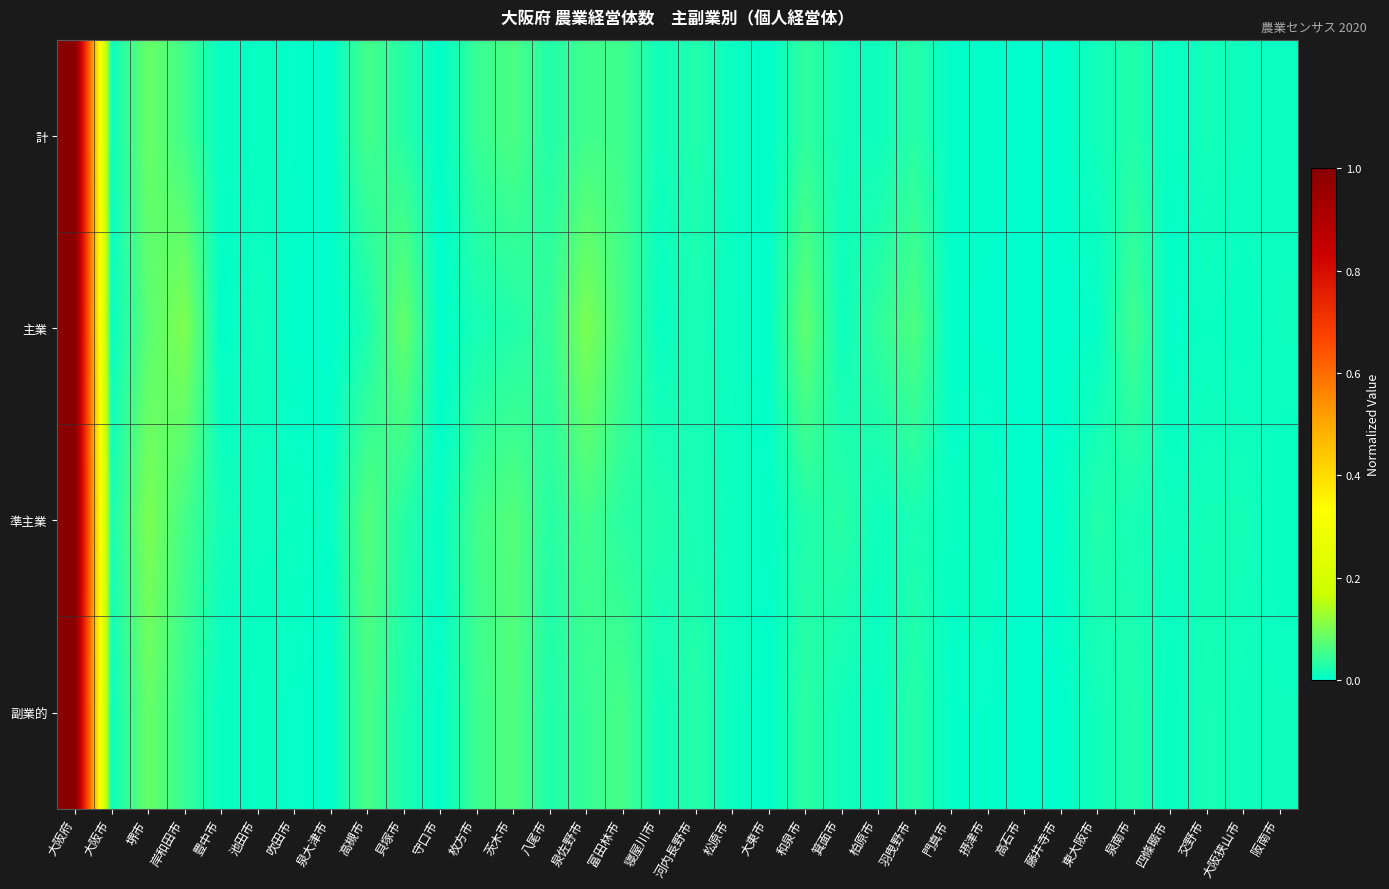

List the series in order of their peak value, lowest first.

計, 主業, 準主業, 副業的